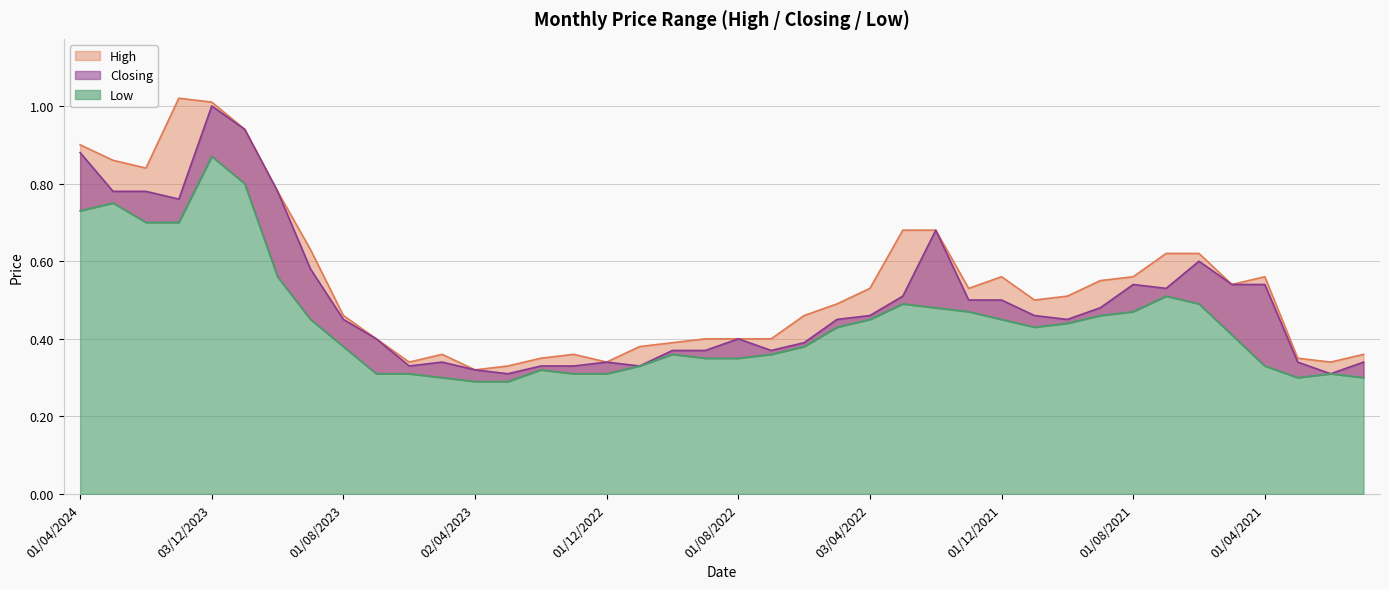

Reading left to right, what are all the values shown in this chart?

High: 0.9	0.9	0.8	1.0	1.0	0.9	0.8	0.6	0.5	0.4	0.3	0.4	0.3	0.3	0.3	0.4	0.3	0.4	0.4	0.4	0.4	0.4	0.5	0.5	0.5	0.7	0.7	0.5	0.6	0.5	0.5	0.6	0.6	0.6	0.6	0.5	0.6	0.3	0.3	0.4
Closing: 0.9	0.8	0.8	0.8	1.0	0.9	0.8	0.6	0.5	0.4	0.3	0.3	0.3	0.3	0.3	0.3	0.3	0.3	0.4	0.4	0.4	0.4	0.4	0.5	0.5	0.5	0.7	0.5	0.5	0.5	0.5	0.5	0.5	0.5	0.6	0.5	0.5	0.3	0.3	0.3
Low: 0.7	0.8	0.7	0.7	0.9	0.8	0.6	0.5	0.4	0.3	0.3	0.3	0.3	0.3	0.3	0.3	0.3	0.3	0.4	0.3	0.3	0.4	0.4	0.4	0.5	0.5	0.5	0.5	0.5	0.4	0.4	0.5	0.5	0.5	0.5	0.4	0.3	0.3	0.3	0.3